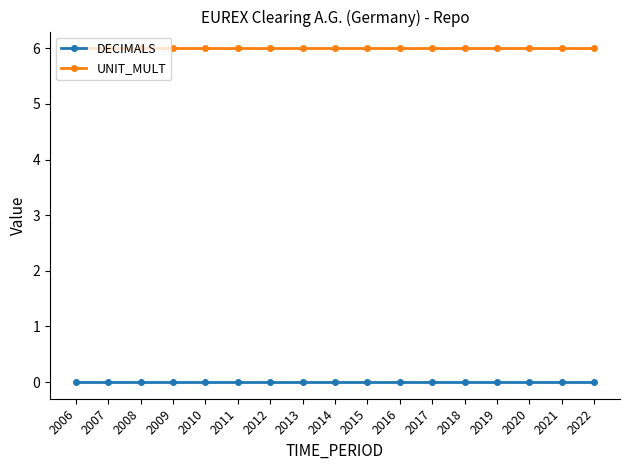

Is the value of UNIT_MULT at 2008 greater than the value of DECIMALS at 2011?

Yes